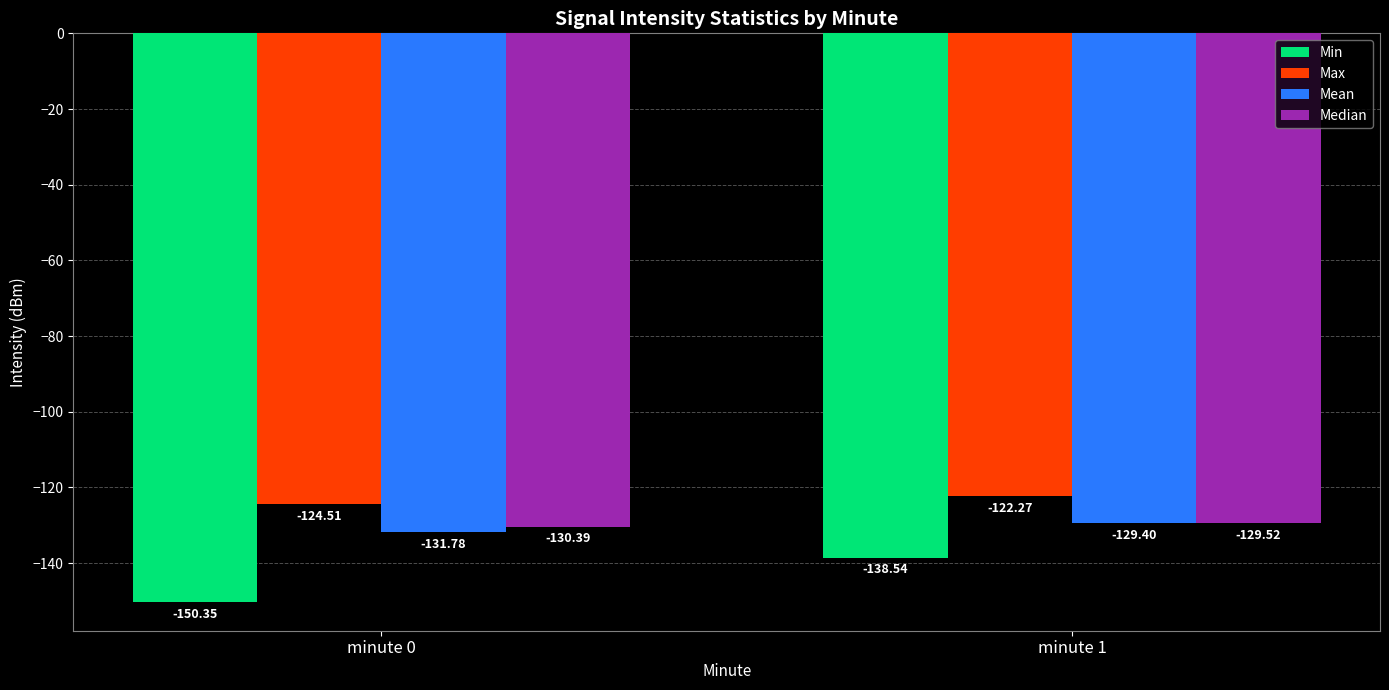

The value of Min at minute 0 is -150.4. True or false?

True